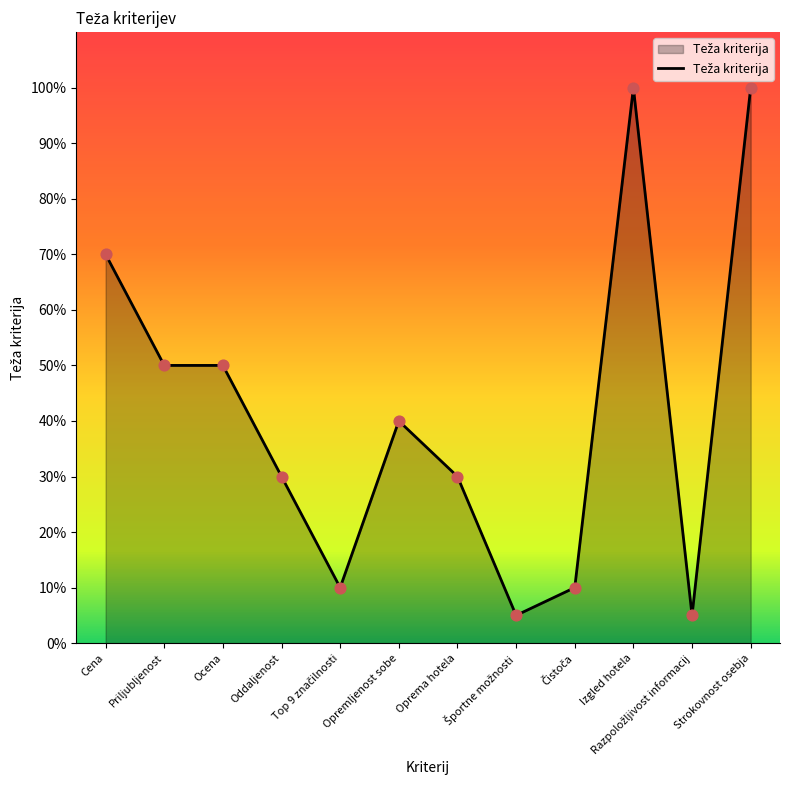

What is the change in value from Top 9 značilnosti to Športne možnosti?

-0.1